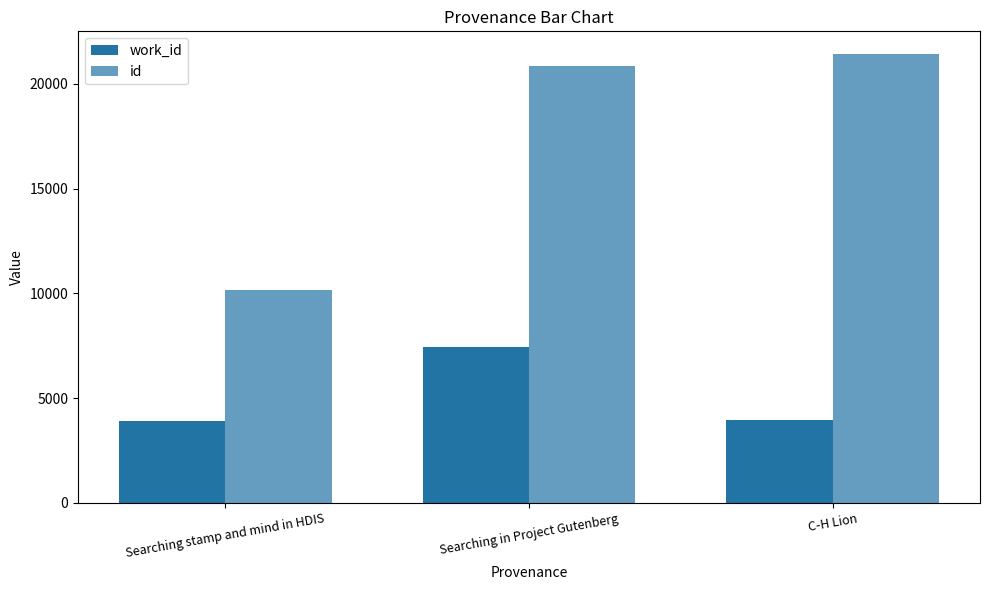

Reading right to left, what are all the values shown in this chart?

work_id: 3938	7447	3916
id: 21432	20834	10160